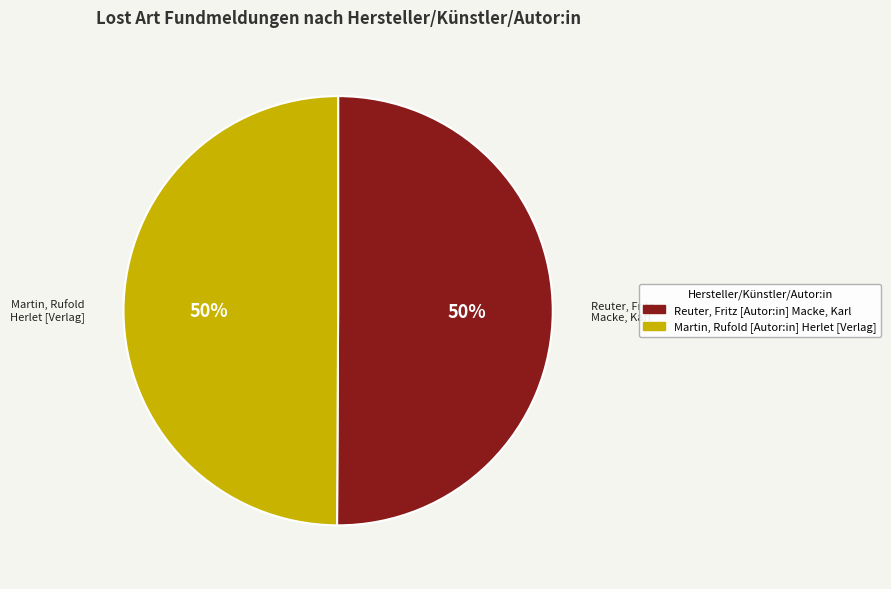

Approximately how many times larger is the value at Reuter, Fritz [Autor:in] Macke, Karl compared to Martin, Rufold [Autor:in] Herlet [Verlag]?

1.0